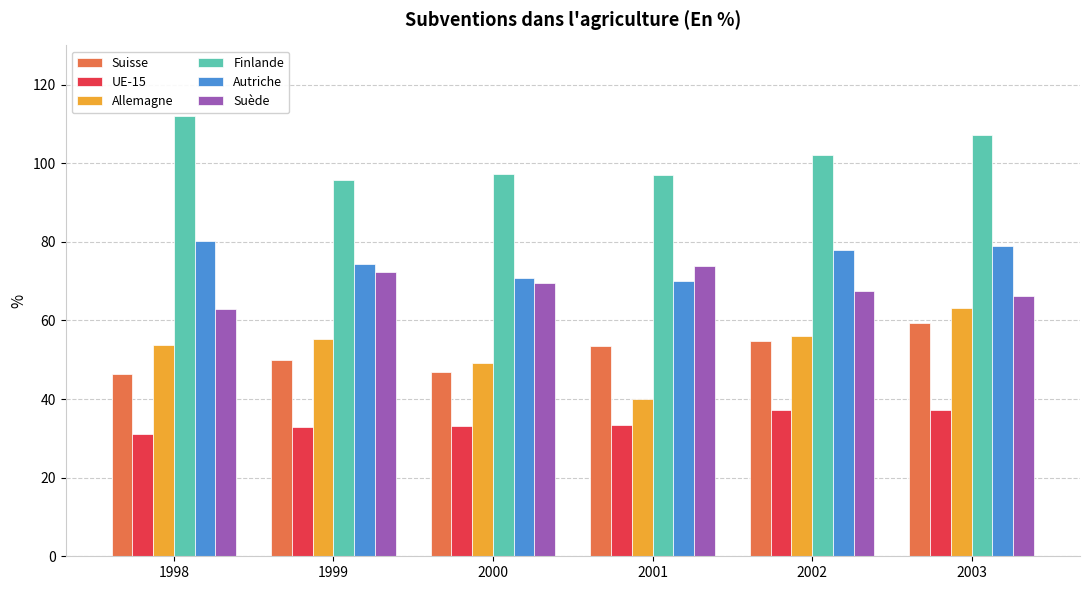

What are all the series names shown in the legend?

Suisse, UE-15, Allemagne, Finlande, Autriche, Suède